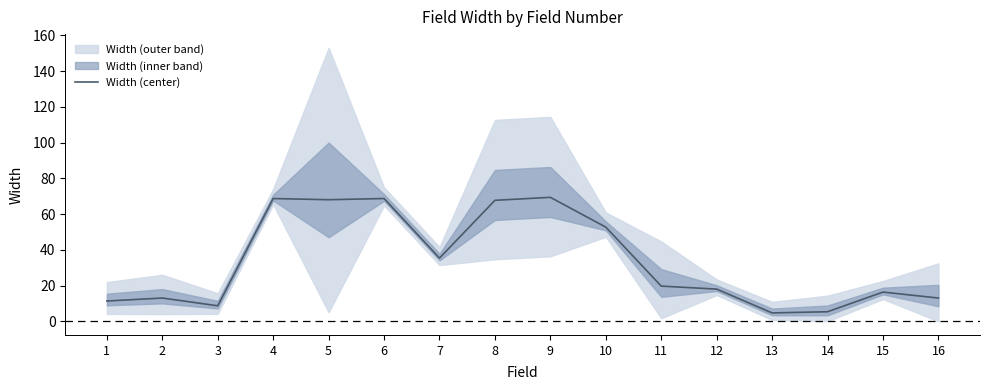

Which has a higher value, 6 or 2?

6